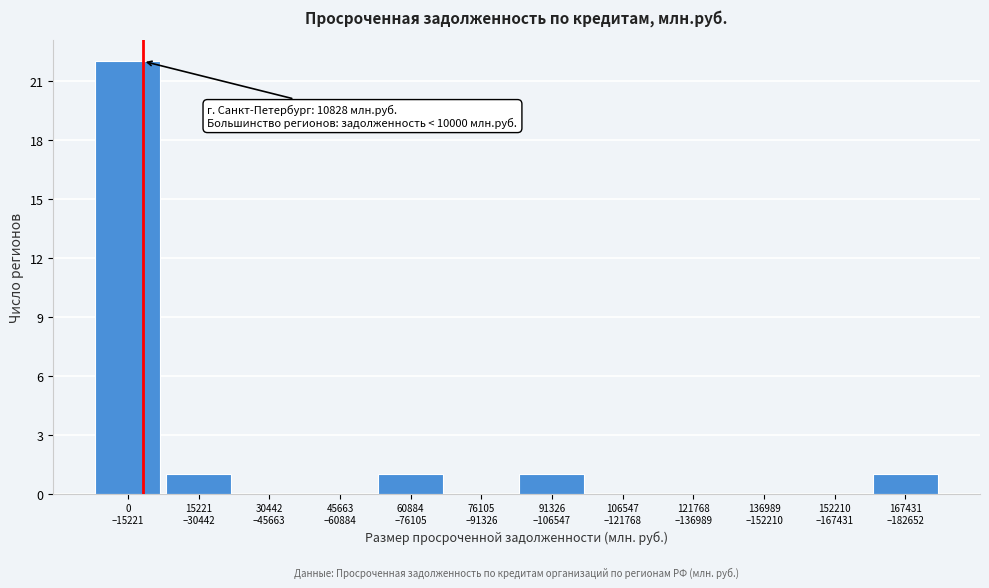

Are the bars horizontal?

No